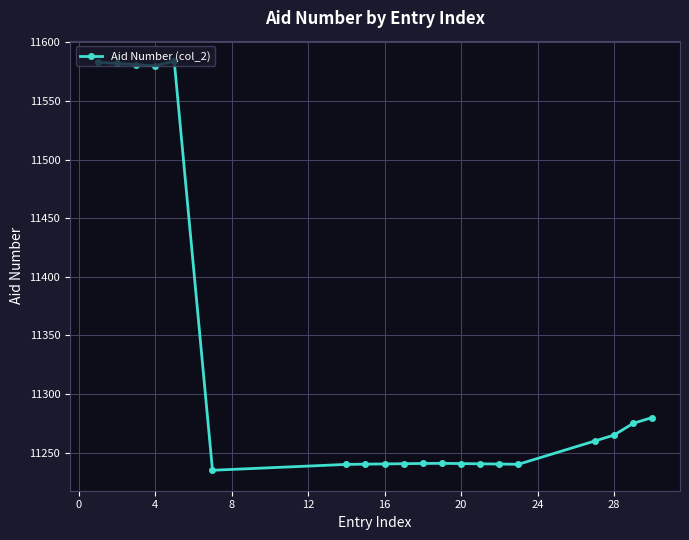

True or false: the data has more than 0 interior local peaks.

True